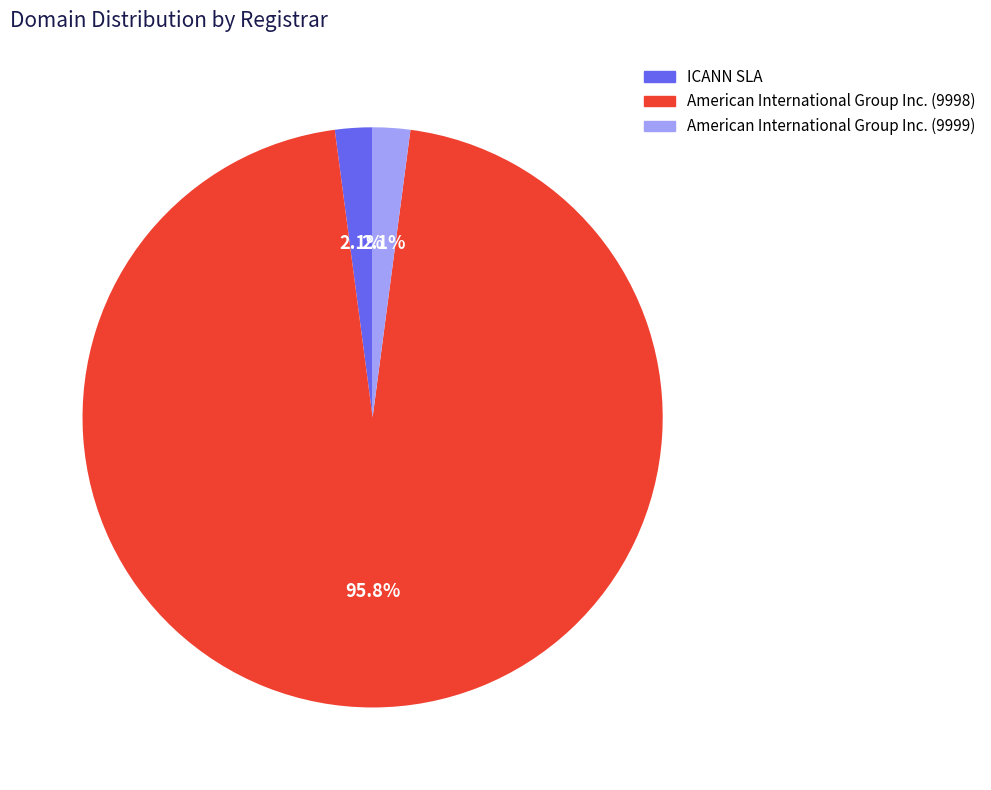

What percentage is NOT represented by ICANN SLA?

97.9%